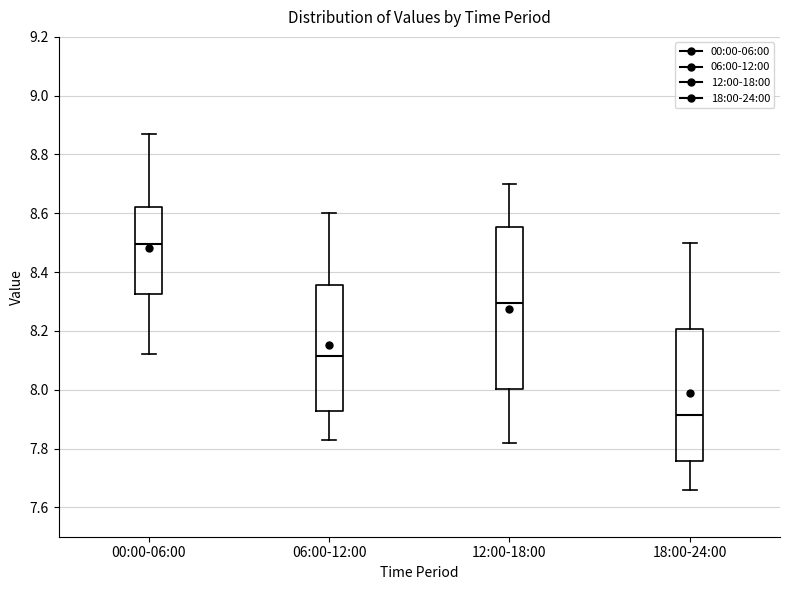

Which box is the tallest, from its lower edge to its upper edge?

12:00-18:00